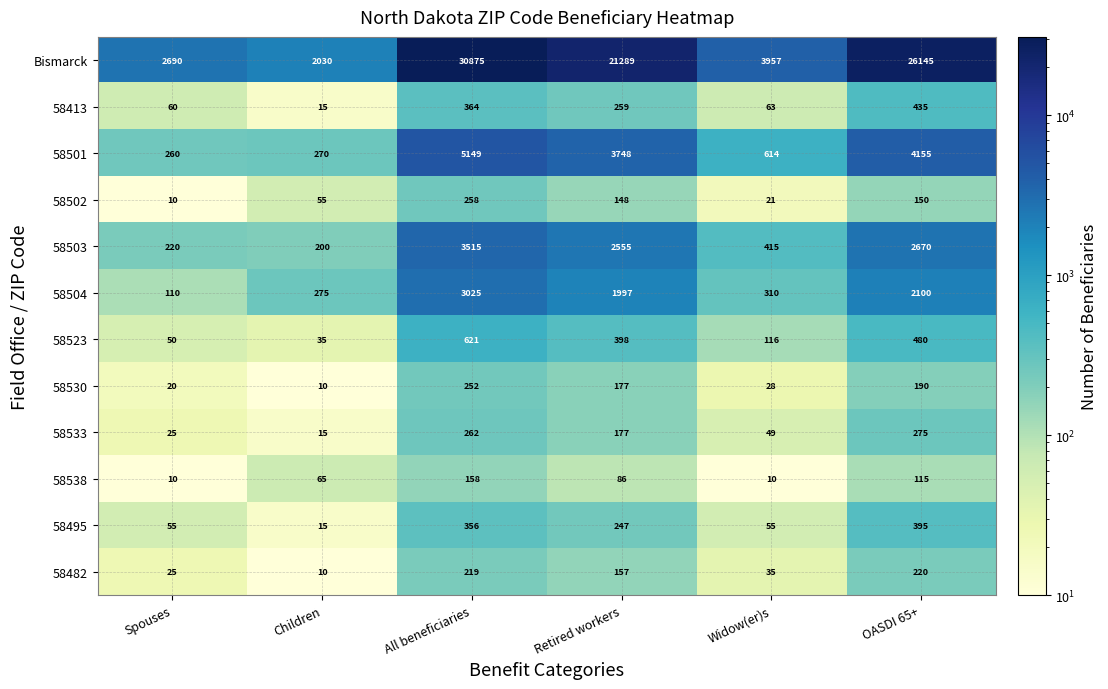

How many categories are shown in the chart?

6